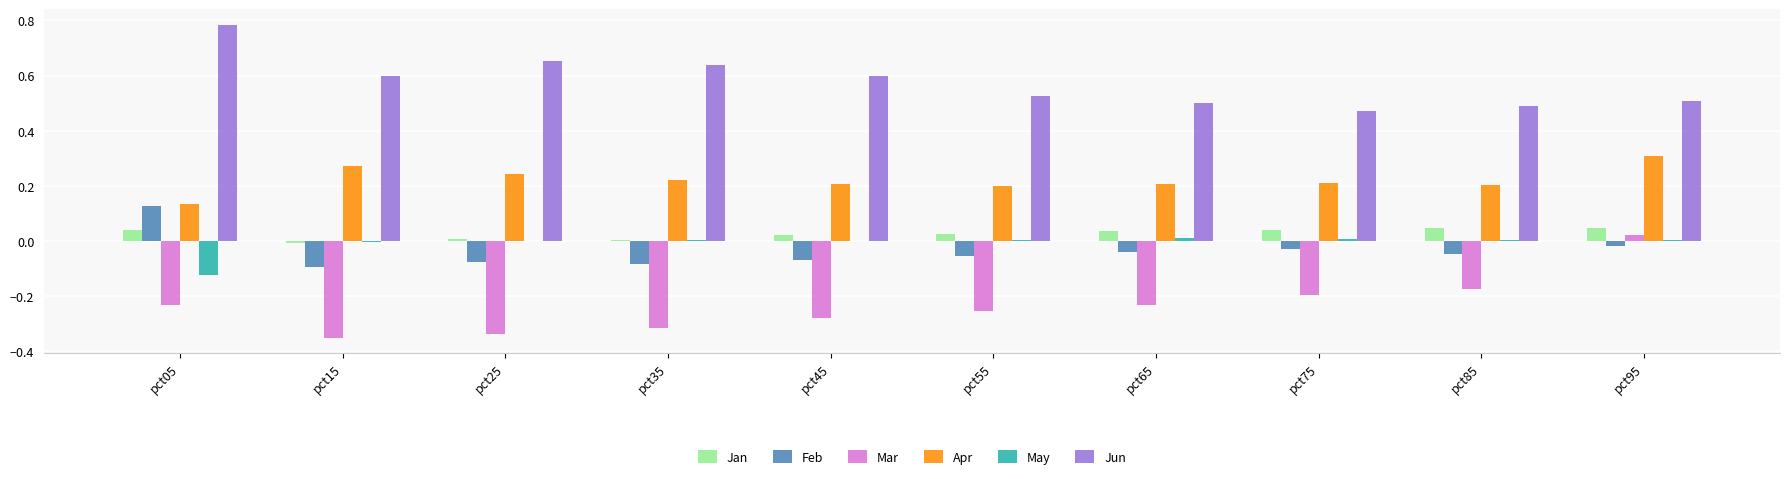

Is the value of May at pct65 greater than the value of Mar at pct65?

Yes